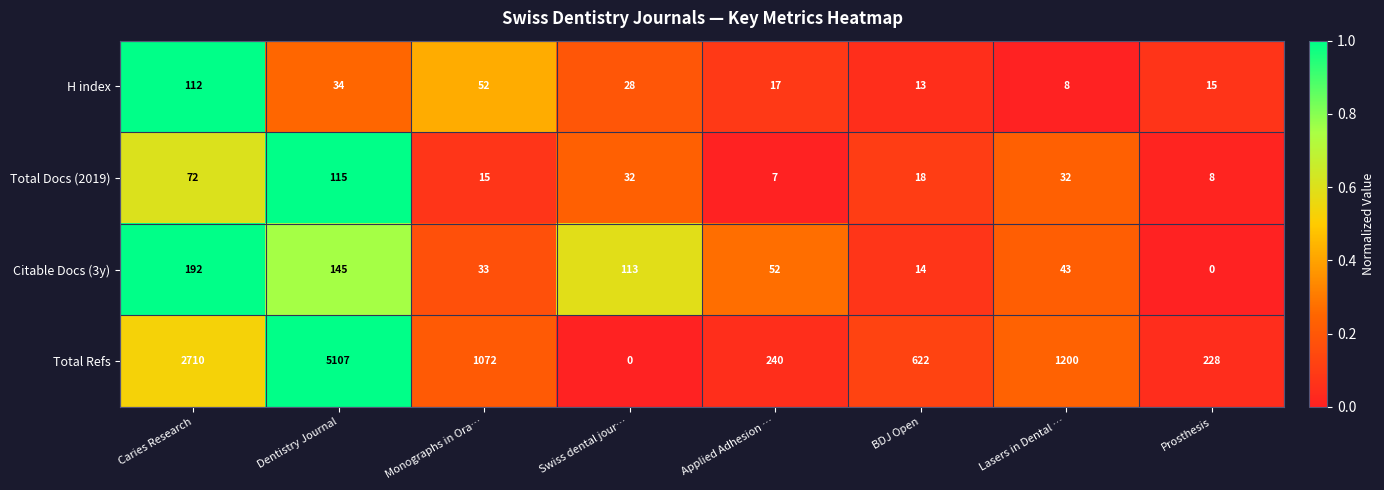

Is it true that Citable Docs (3y) equals 132 at Prosthesis?

False